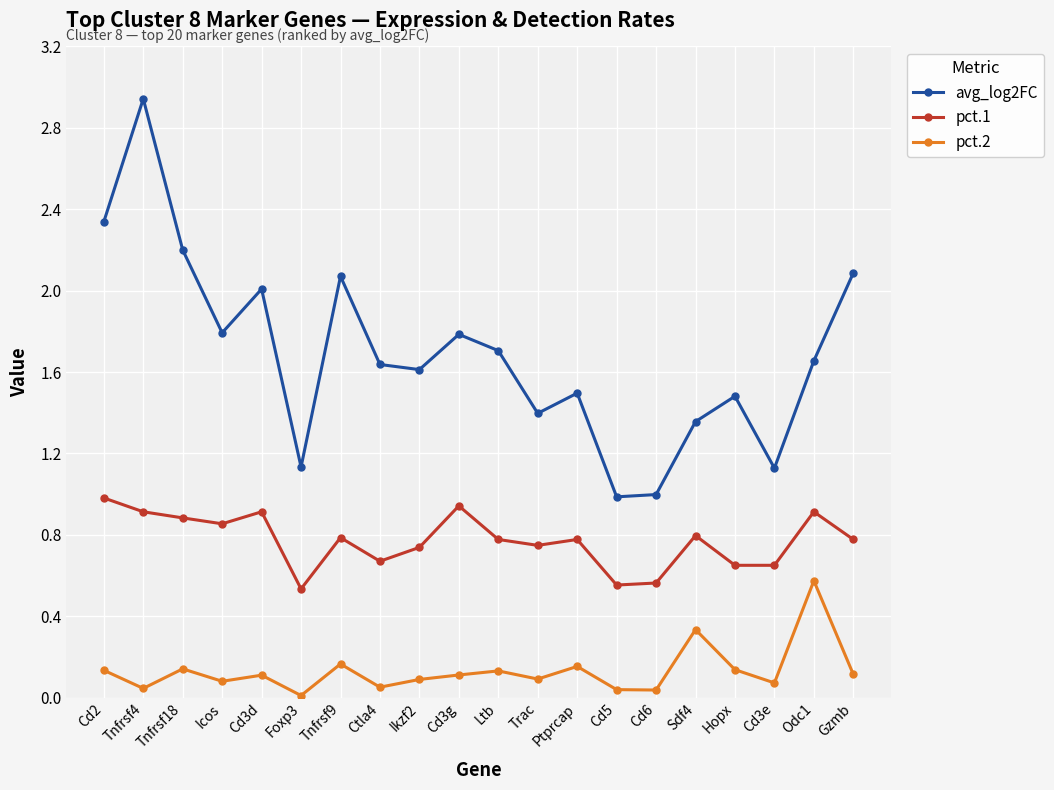

True or false: pct.1 has a value of 0.8 at Cd5.

False